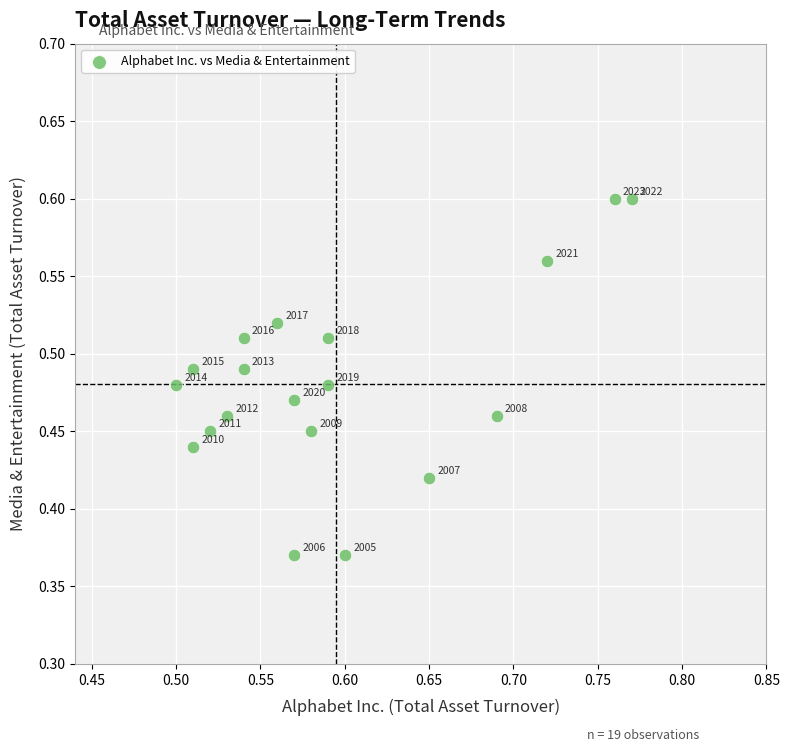

What is the range of X values (max minus min)?

0.3